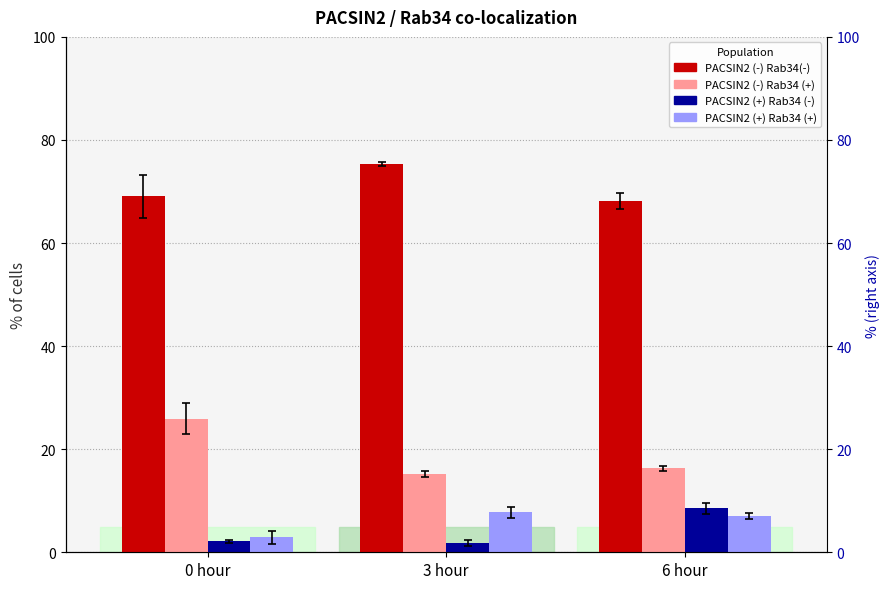

At which label does PACSIN2 (-) Rab34(-) first exceed 69?

0 hour